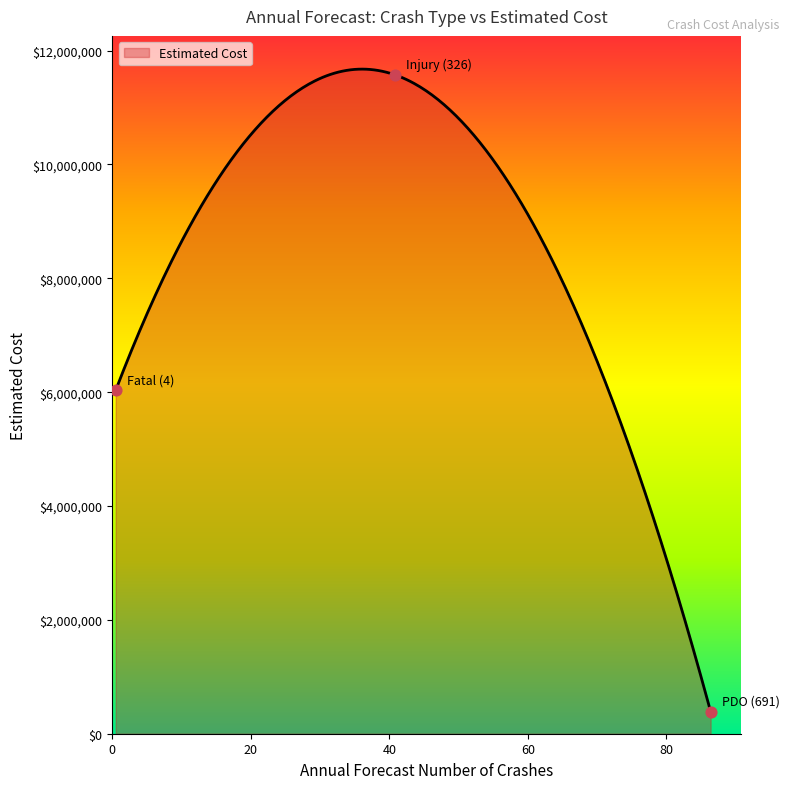

Approximately how many times larger is the value at PDO (691) compared to Fatal (4)?

0.1